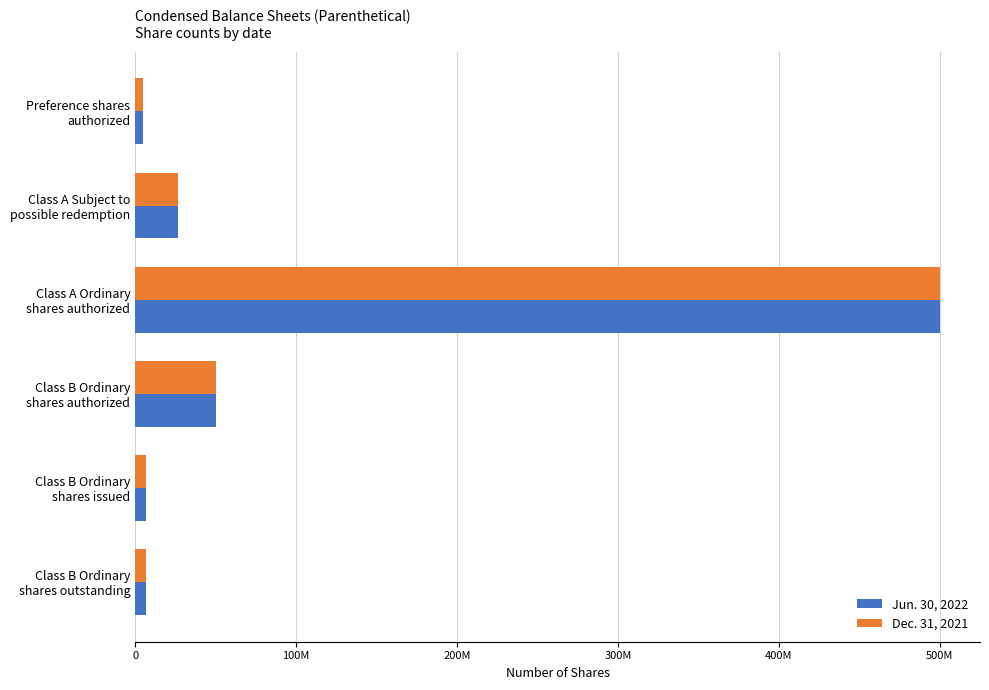

What are all the series names shown in the legend?

Jun. 30, 2022, Dec. 31, 2021